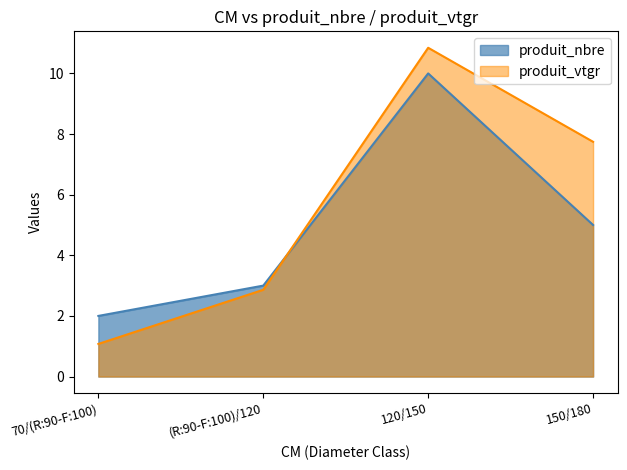

What is the sum of the produit_vtgr values at 120/150 and 150/180?

18.6